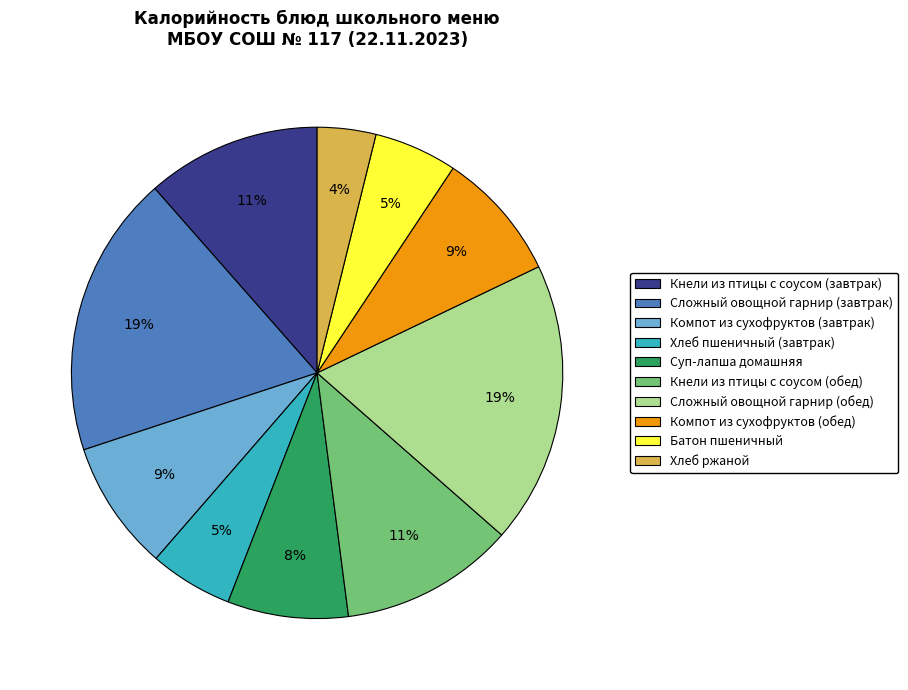

Is there a majority slice in this chart?

No